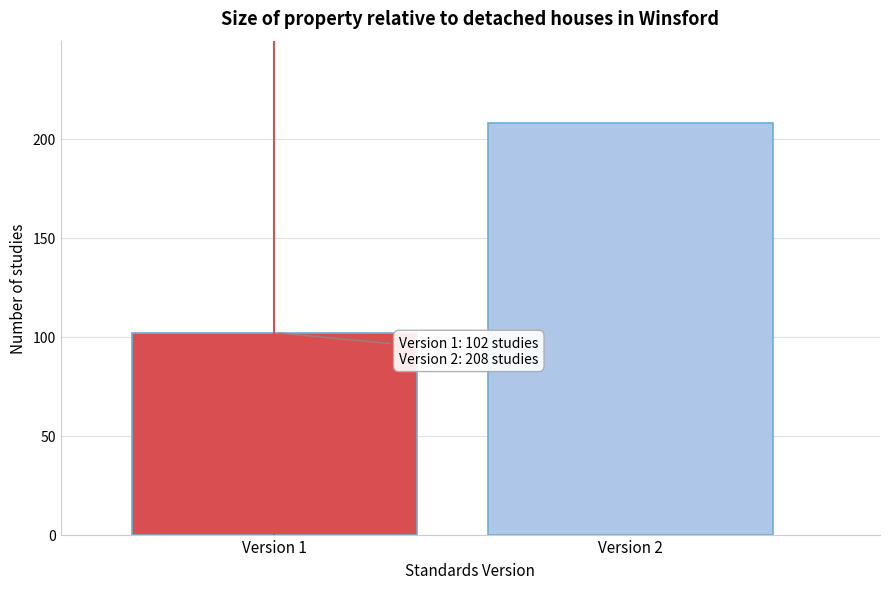

Reading left to right, transcribe all the data shown in this chart.

102	208